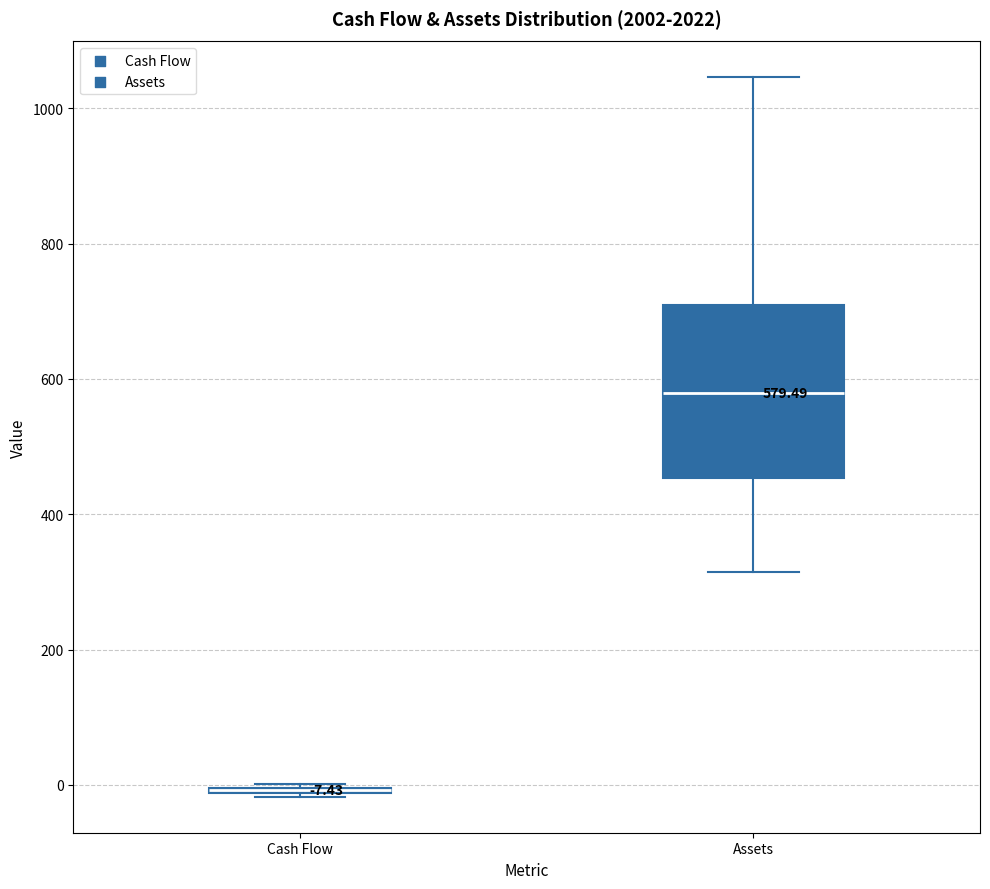

Comparing the boxes themselves (not the whiskers), which one is the tallest?

Assets